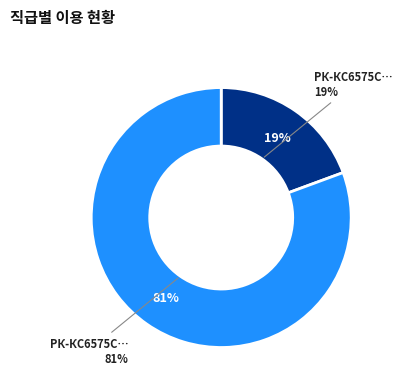

The РК-КС6575С-160.125/1-СП ремкомплект slice represents 74% of the pie. True or false?

False